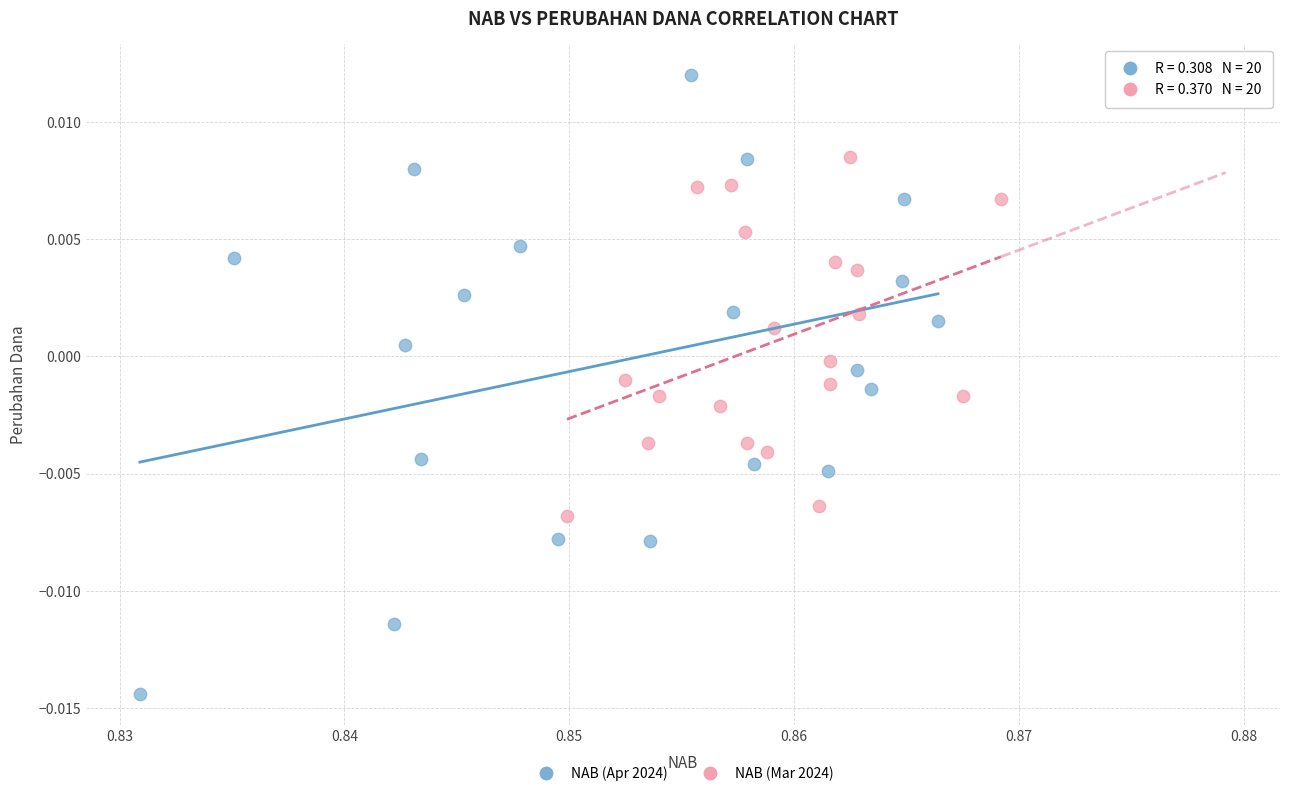

Which series contains the highest Y value?

NAB (Apr 2024)